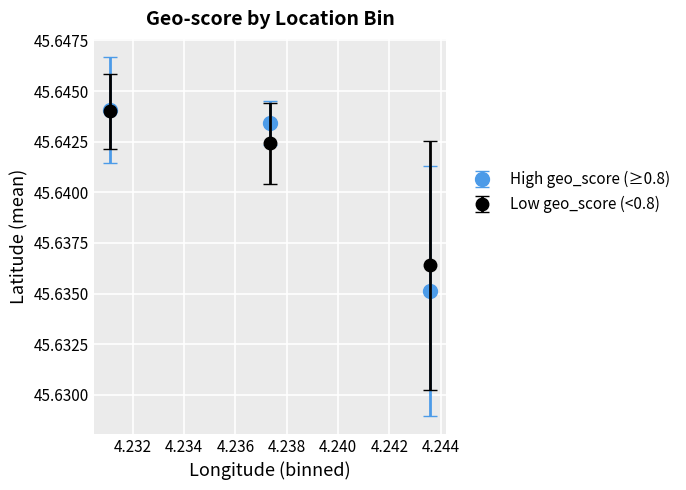

How many Low geo_score (<0.8) values are between 45 and 46?

3